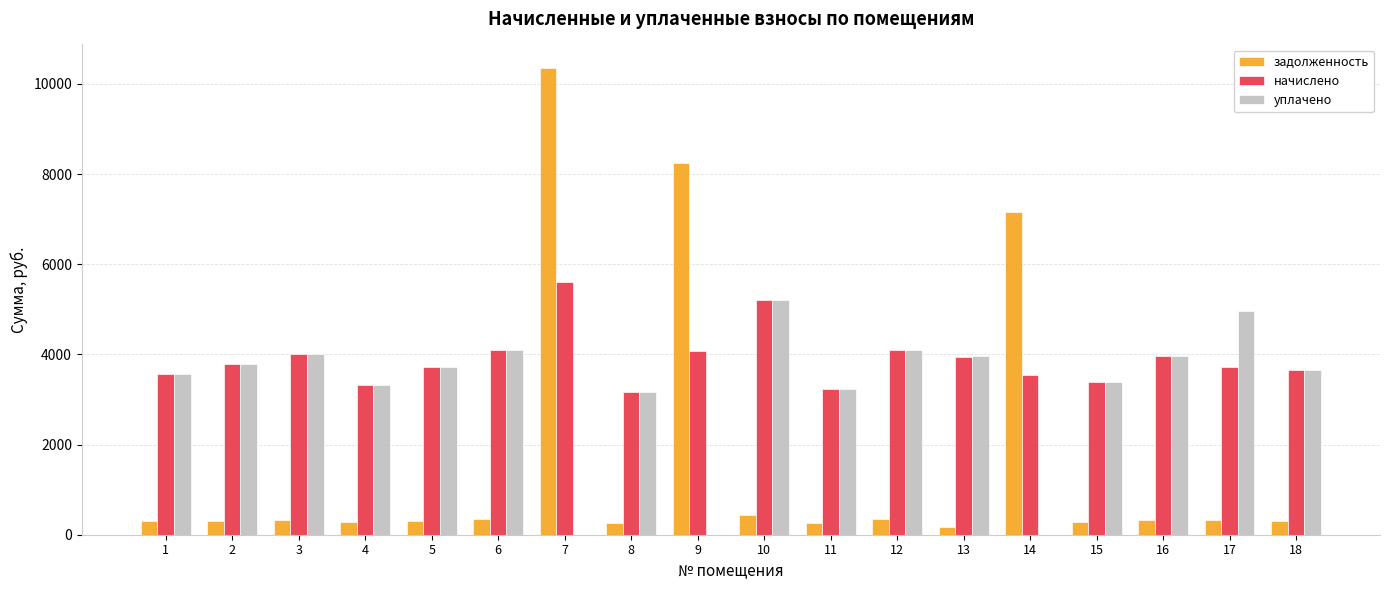

Between 7 and 13, which series saw the biggest shift?

задолженность